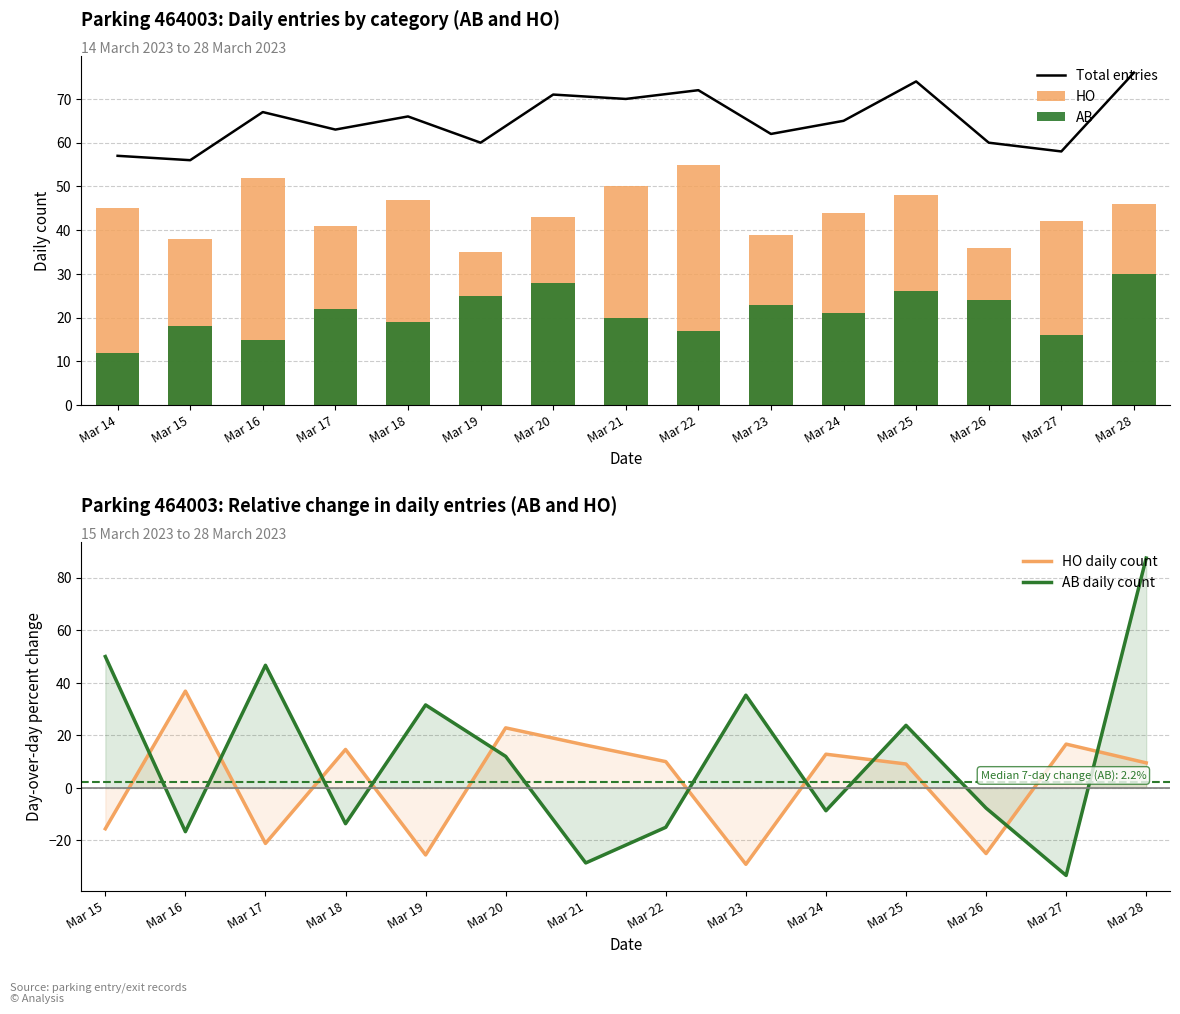

What is the highest value of the Total entries series?

76